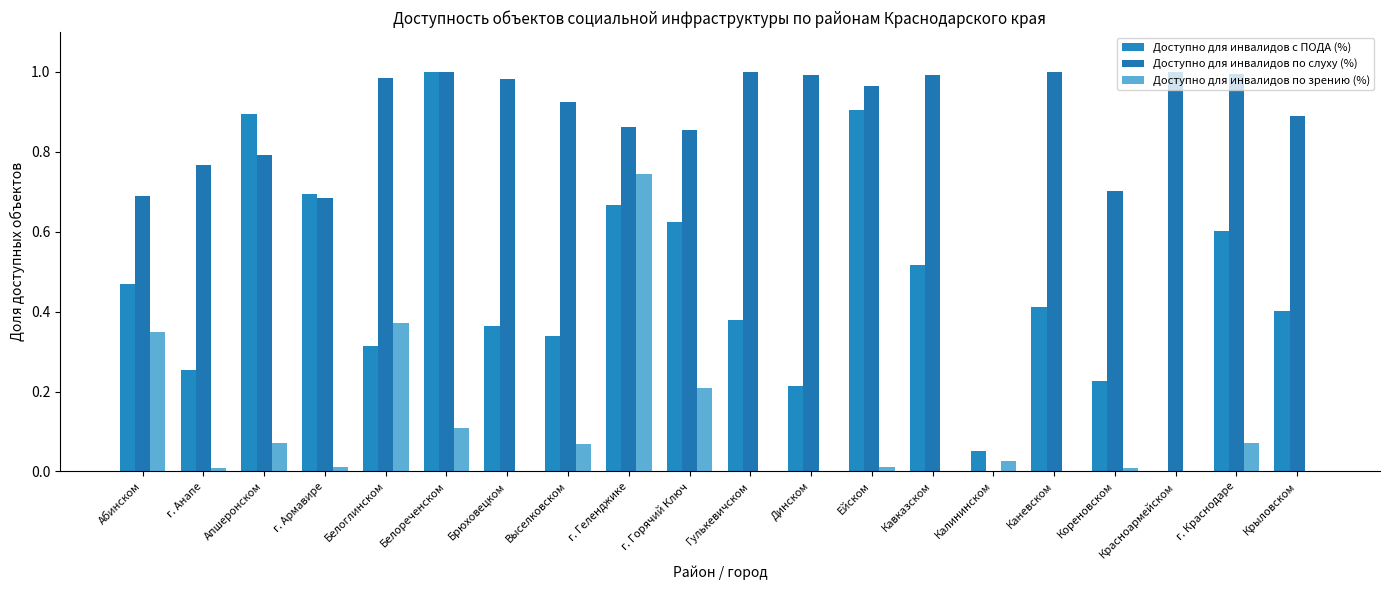

Reading left to right, list all the values displayed in this chart.

Доступно для инвалидов с ПОДА (%): Абинском=0.5	г. Анапе=0.3	Апшеронском=0.9	г. Армавире=0.7	Белоглинском=0.3	Белореченском=1.0	Брюховецком=0.4	Выселковском=0.3	г. Геленджике=0.7	г. Горячий Ключ=0.6	Гулькевичском=0.4	Динском=0.2	Ейском=0.9	Кавказском=0.5	Калининском=0.1	Каневском=0.4	Кореновском=0.2	Красноармейском=0.0	г. Краснодаре=0.6	Крыловском=0.4
Доступно для инвалидов по слуху (%): Абинском=0.7	г. Анапе=0.8	Апшеронском=0.8	г. Армавире=0.7	Белоглинском=1.0	Белореченском=1.0	Брюховецком=1.0	Выселковском=0.9	г. Геленджике=0.9	г. Горячий Ключ=0.9	Гулькевичском=1.0	Динском=1.0	Ейском=1.0	Кавказском=1.0	Калининском=0.0	Каневском=1.0	Кореновском=0.7	Красноармейском=1.0	г. Краснодаре=1.0	Крыловском=0.9
Доступно для инвалидов по зрению (%): Абинском=0.3	г. Анапе=0.0	Апшеронском=0.1	г. Армавире=0.0	Белоглинском=0.4	Белореченском=0.1	Брюховецком=0.0	Выселковском=0.1	г. Геленджике=0.7	г. Горячий Ключ=0.2	Гулькевичском=0.0	Динском=0.0	Ейском=0.0	Кавказском=0.0	Калининском=0.0	Каневском=0.0	Кореновском=0.0	Красноармейском=0.0	г. Краснодаре=0.1	Крыловском=0.0